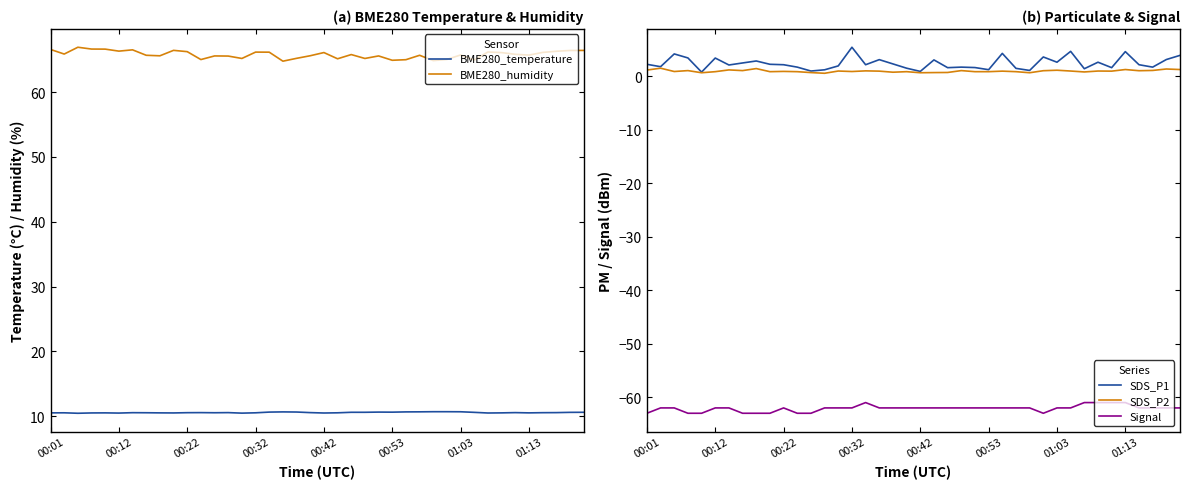

True or false: BME280_temperature and BME280_humidity cross at least once.

False